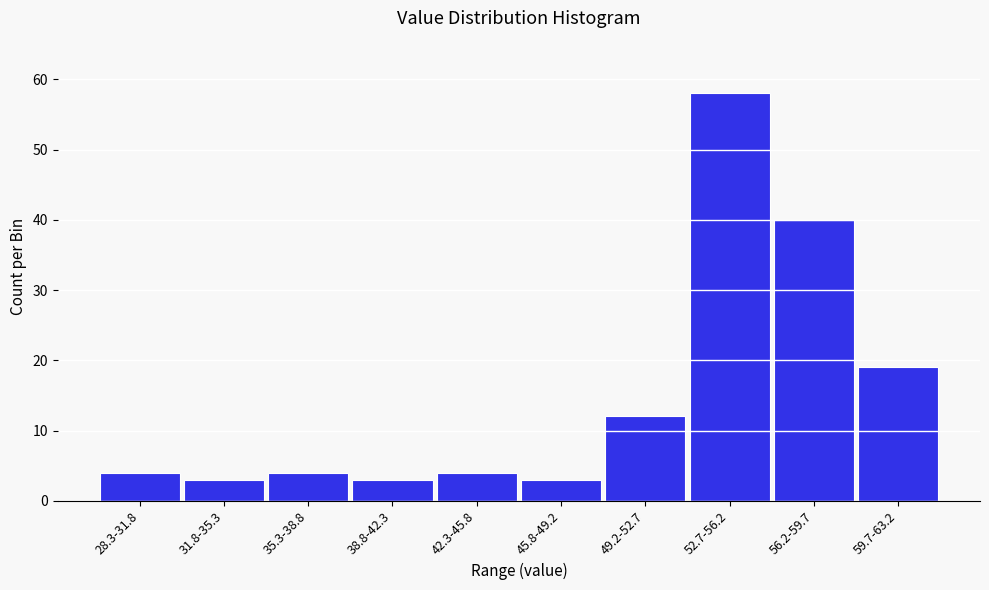

Reading right to left, list all the values displayed in this chart.

19	40	58	12	3	4	3	4	3	4